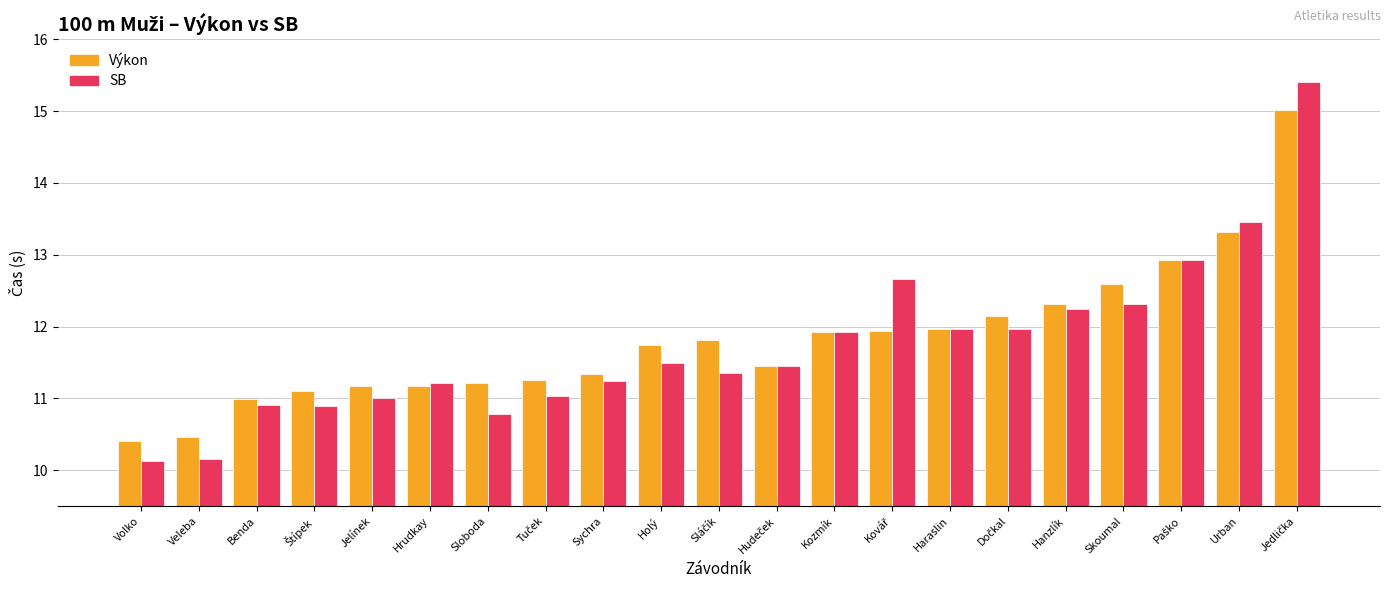

What is the average value of the Výkon series?

11.8